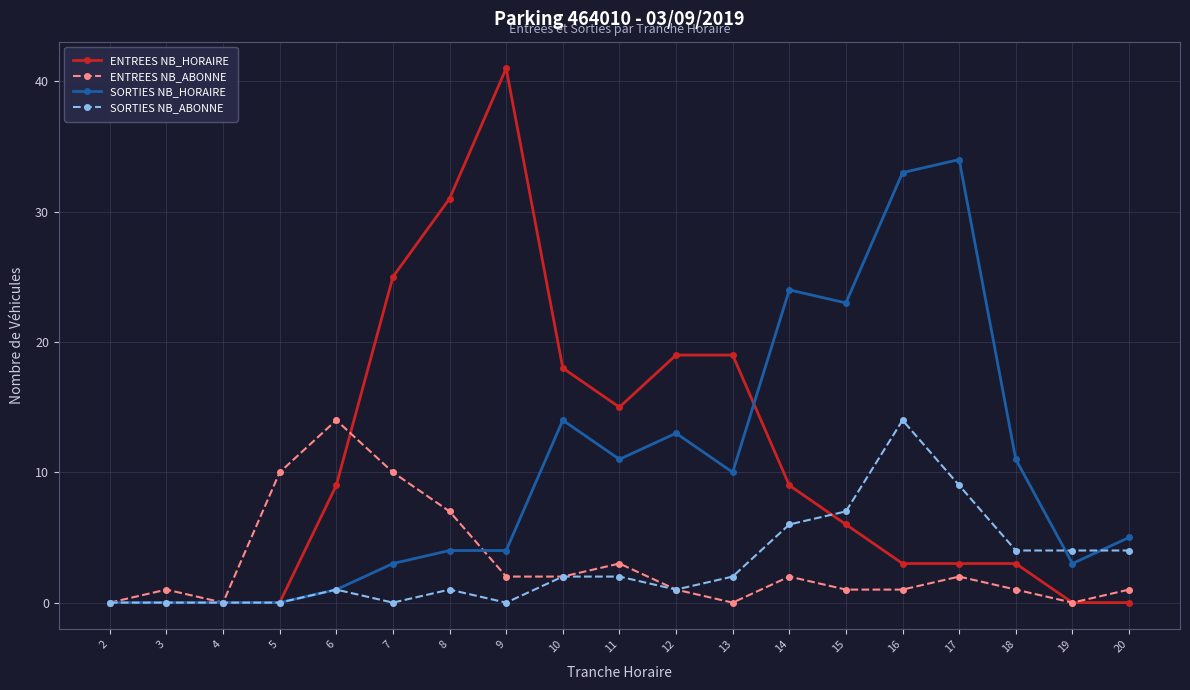

Read the SORTIES NB_HORAIRE value at 15.

23